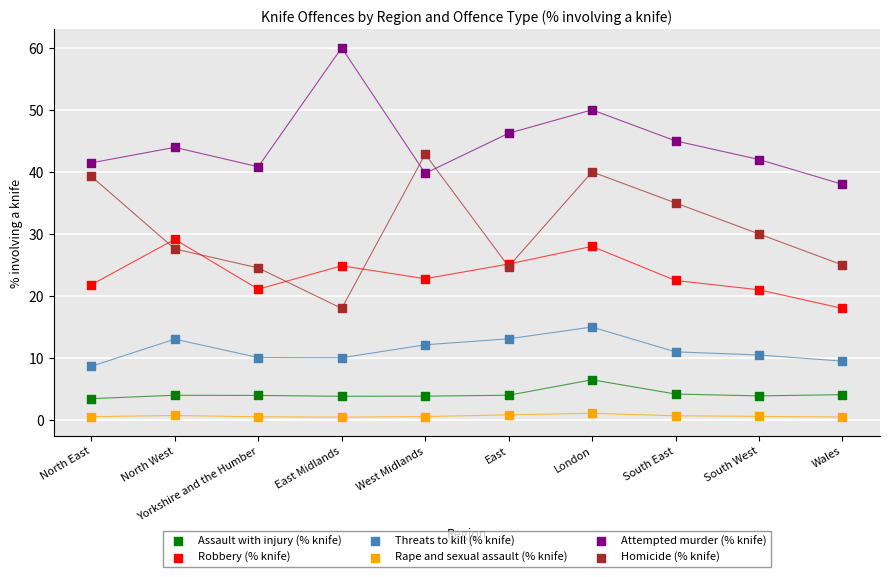

Which series contains the highest Y value?

Attempted murder (% knife)